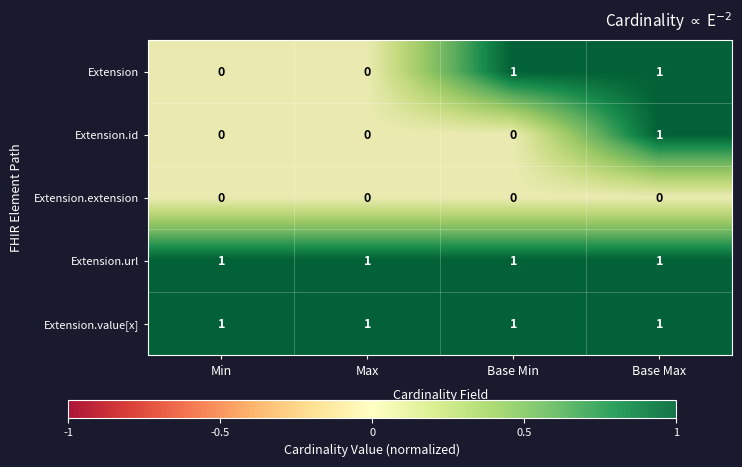

How many values in Extension are above zero?

2